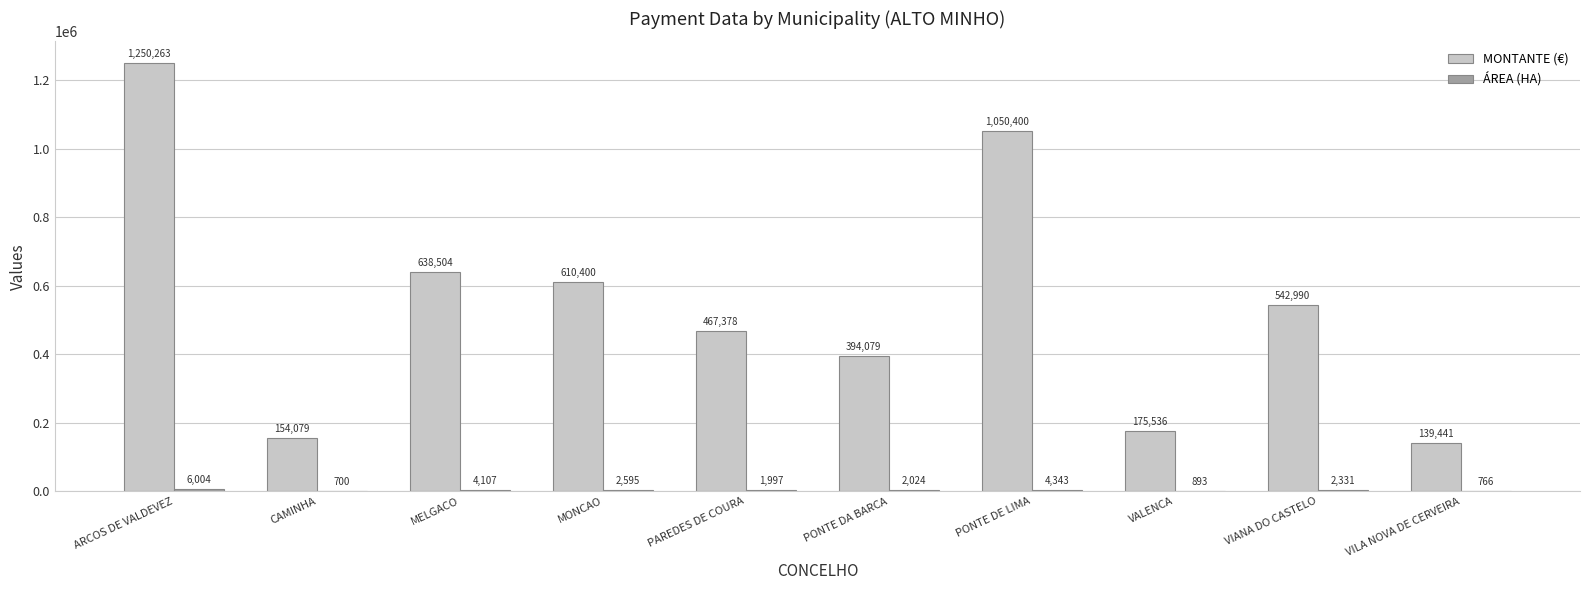

At which category is the sum across all series the highest?

ARCOS DE VALDEVEZ